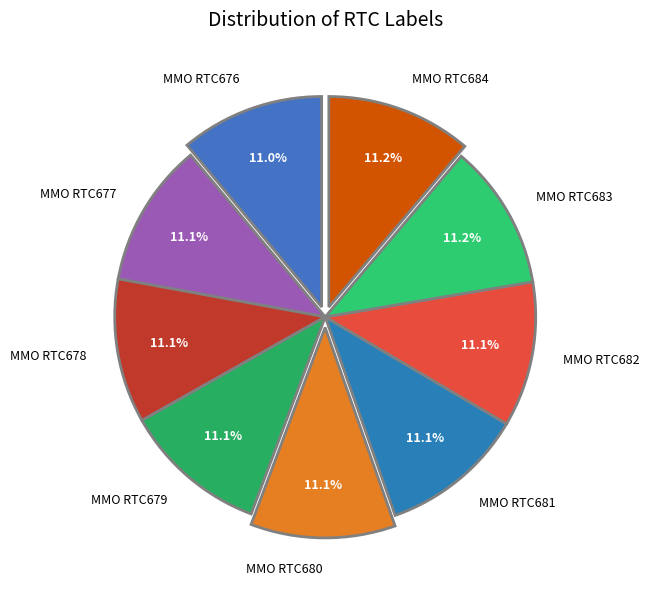

Approximately how many times larger is the value at MMO RTC681 compared to MMO RTC684?

1.0